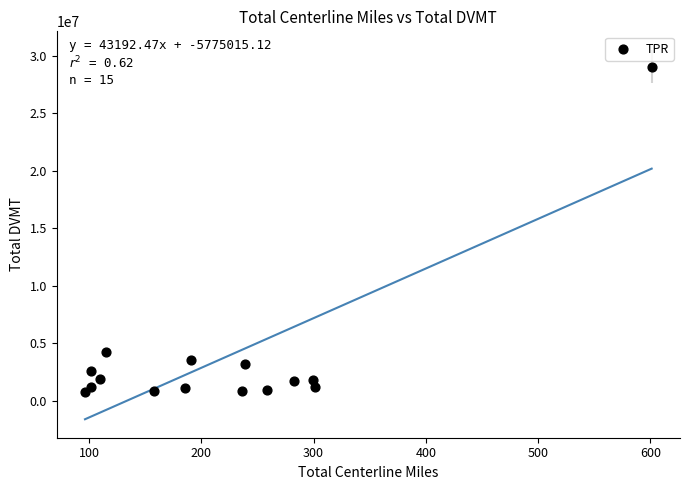

What is the range of X values (max minus min)?

504.6